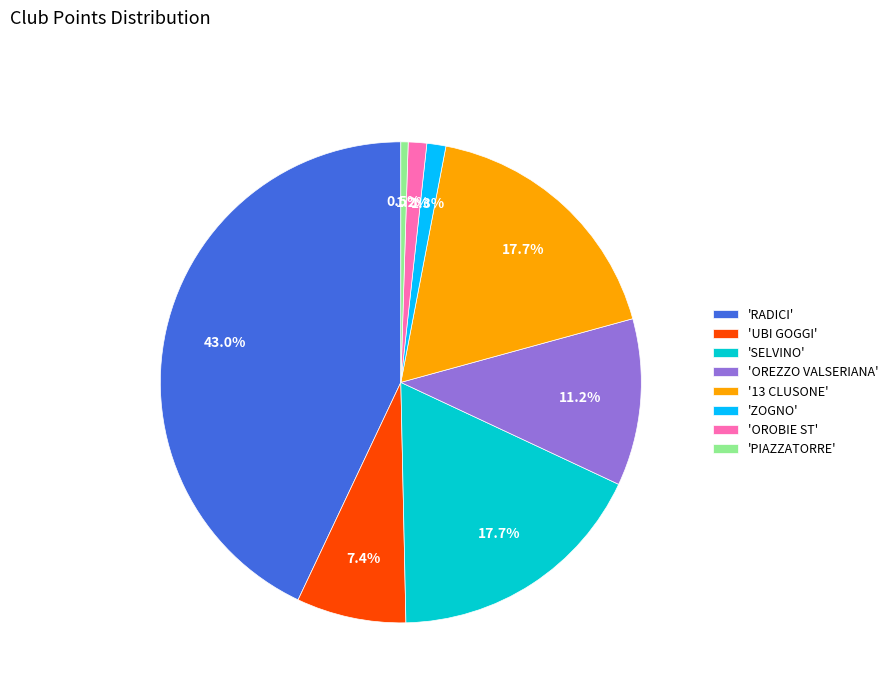

Is there a majority slice in this chart?

No